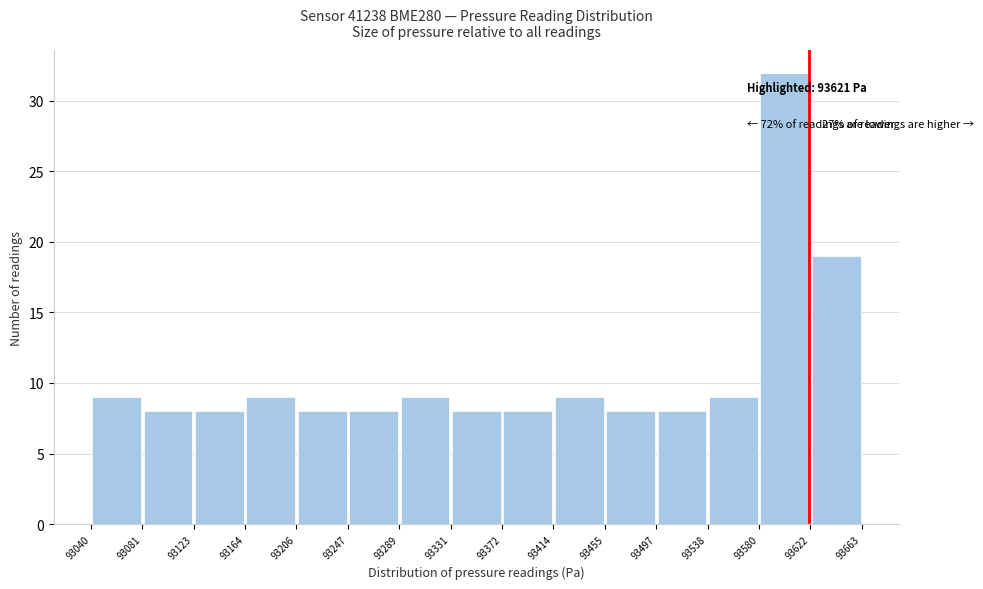

Which range on the x-axis has the tallest bar?

93580 to 93622